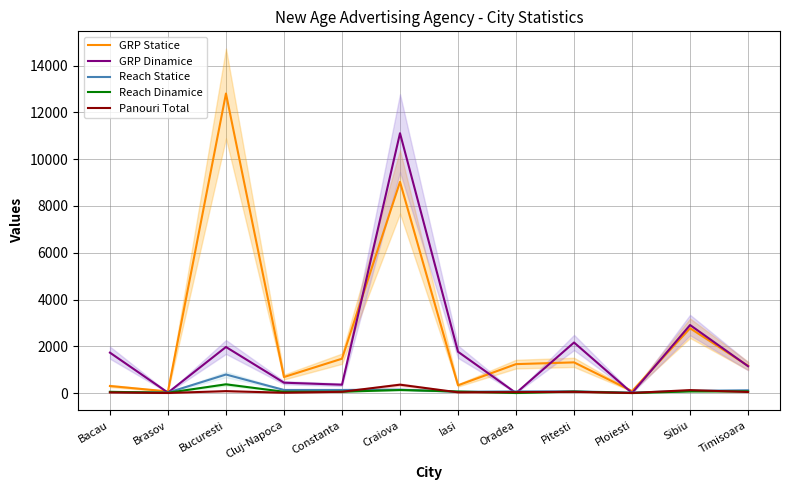

What is the difference between the maximum and second lowest values in the Panouri Total series?

355